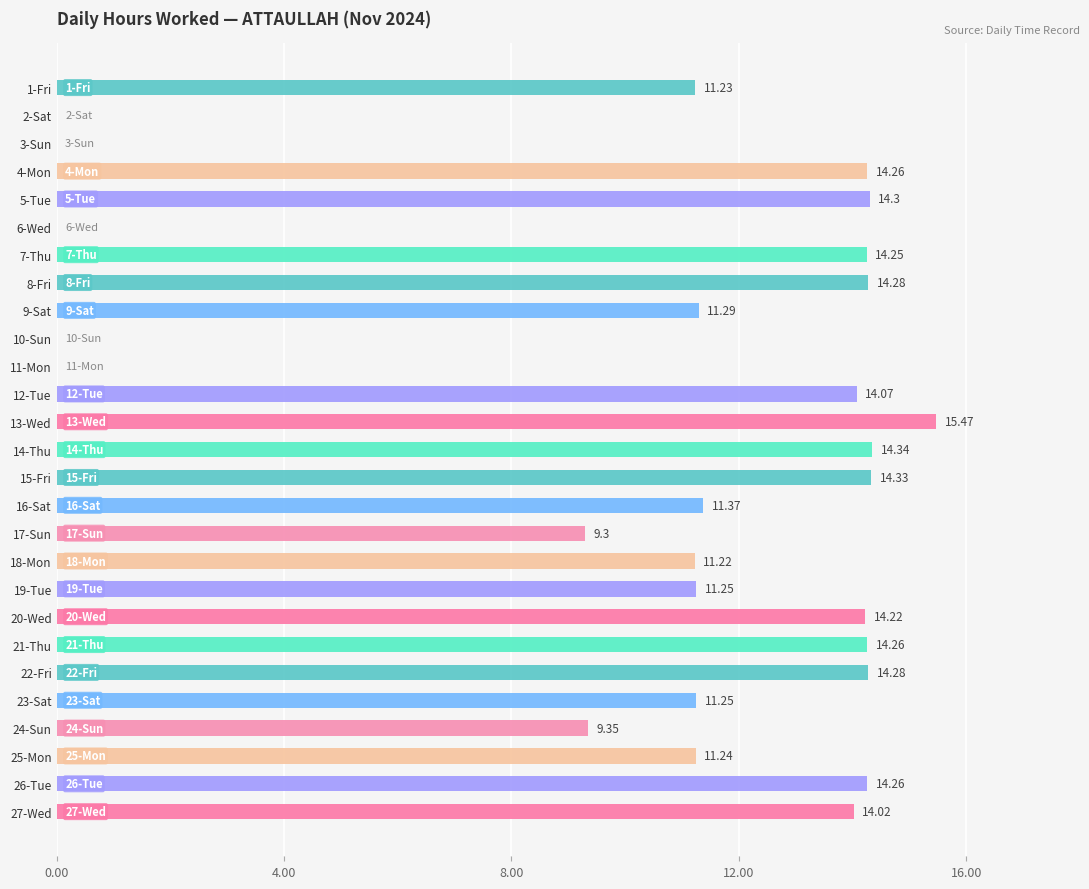

Count the number of categories in the chart.

27